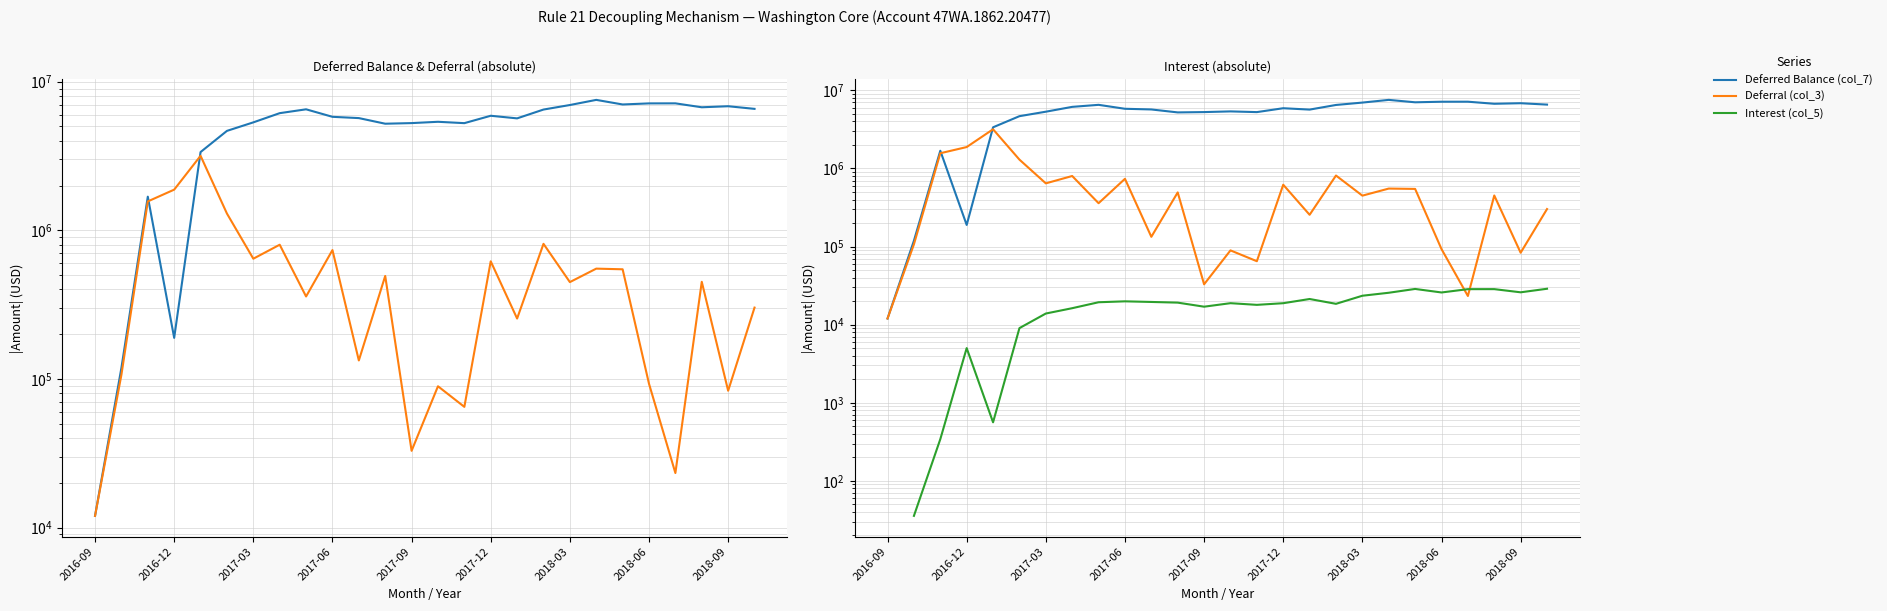

At 10, list the series in order from smallest to largest.

Interest (col_5), Deferral (col_3), Deferred Balance (col_7)